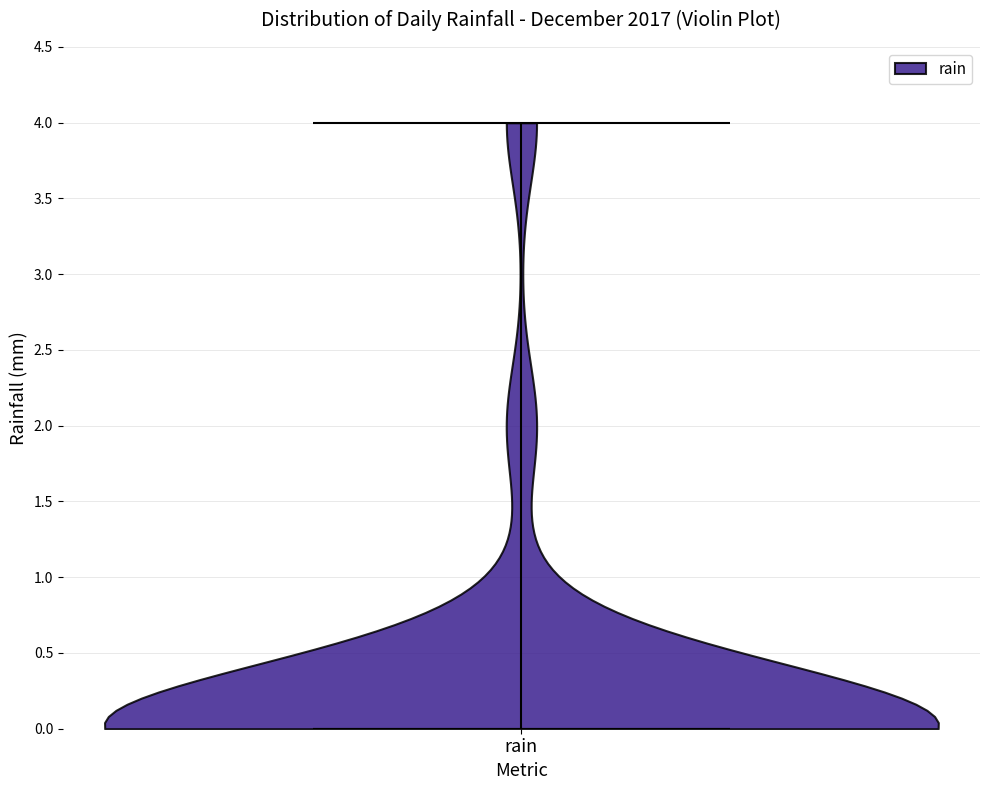

Read this violin plot against the y-axis: where its median line is, and the lowest and highest points the violin reaches. The values are not printed on the chart, so give them approximately, as read against the axis.

median line 0, lowest point 0, highest point 4